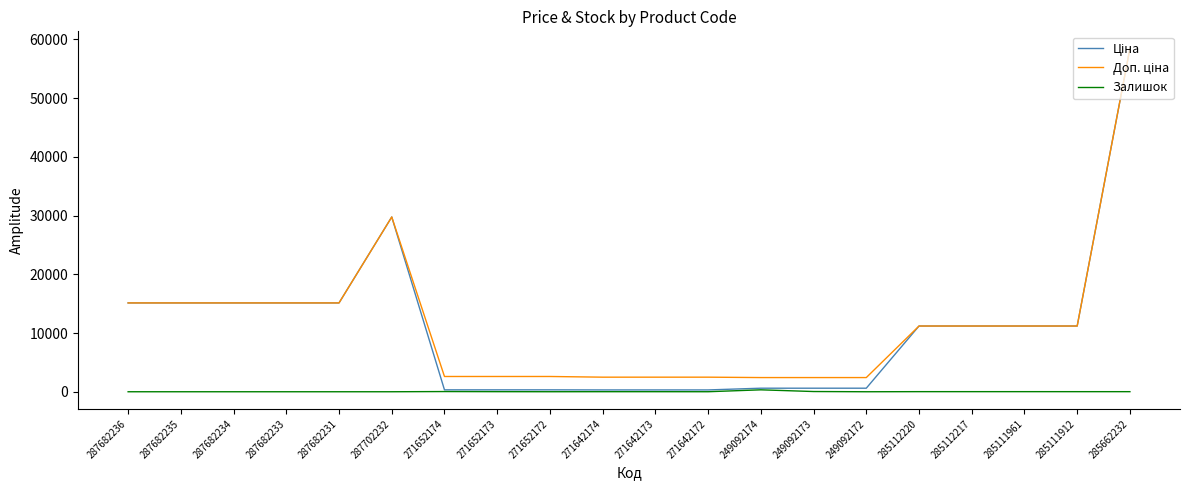

What is the maximum value shown in the chart?

58426.5